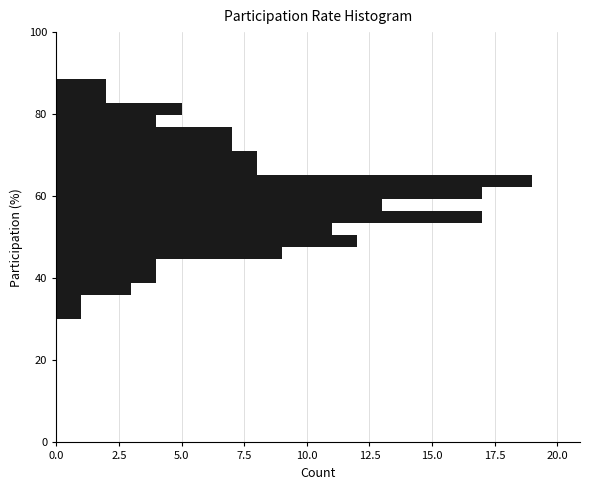

Around what value on the y-axis is the longest bar? Give the approximate position of its centre, as read against the axis.

64